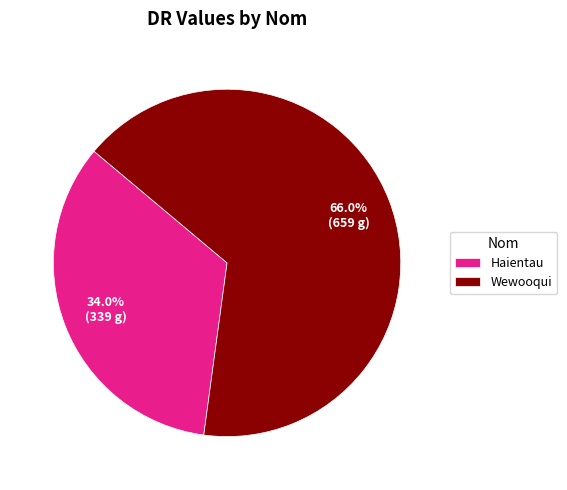

True or false: Haientau accounts for 27% of the total.

False